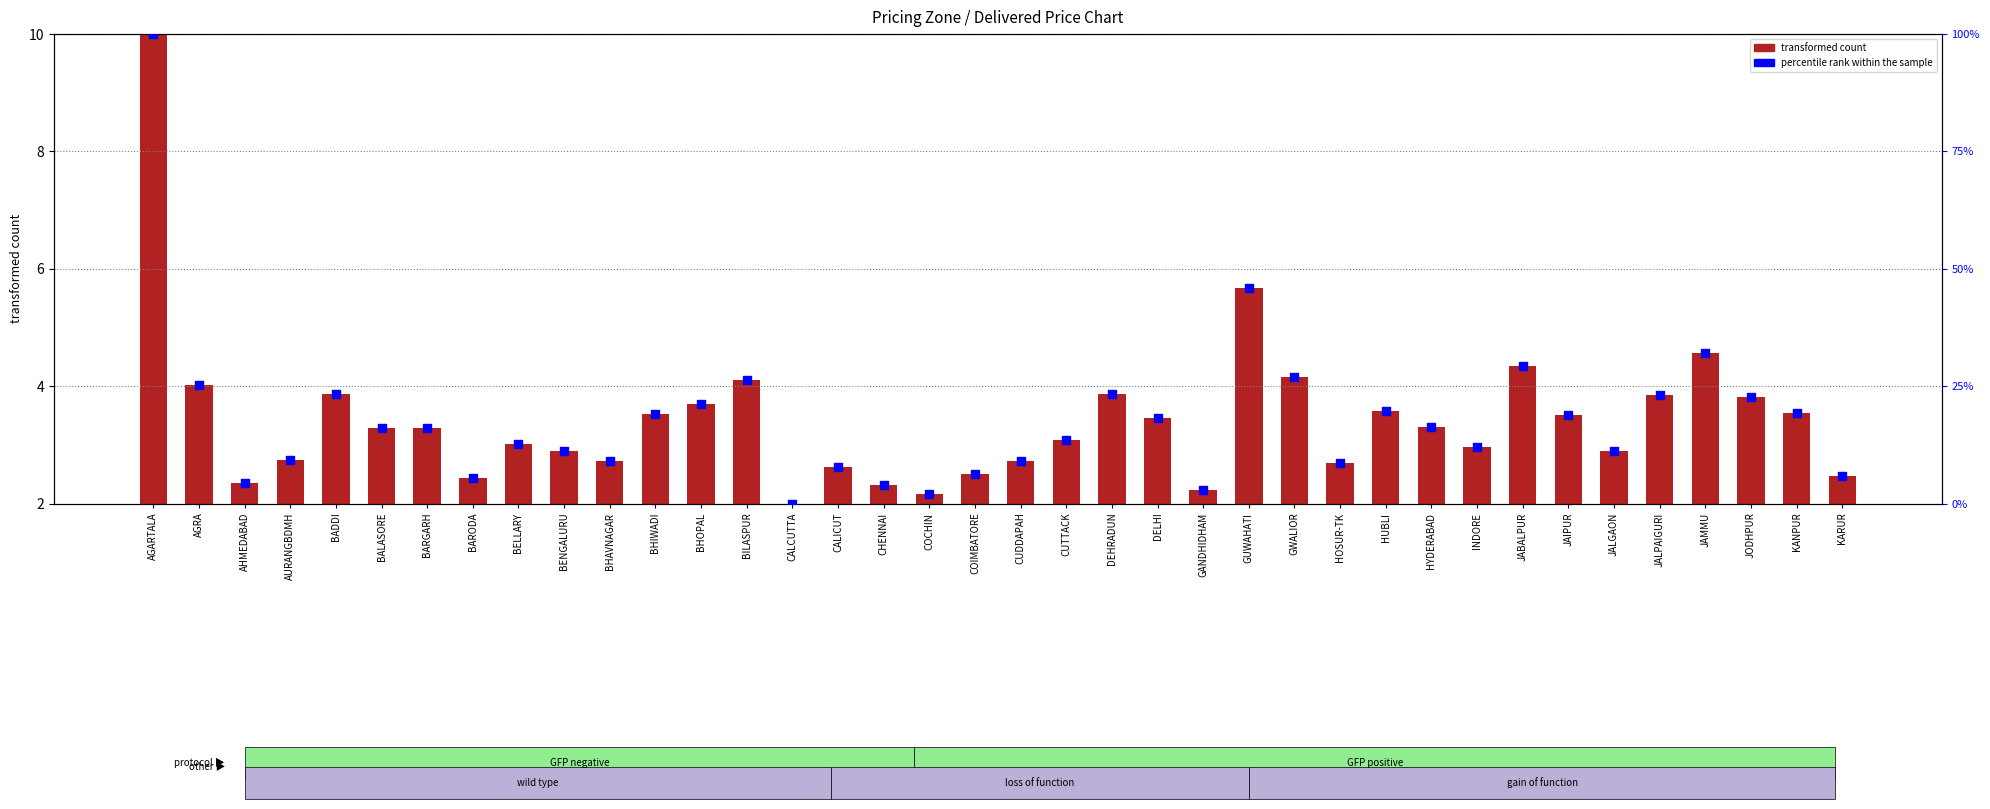

What are all the series names shown in the legend?

transformed count, percentile rank within the sample